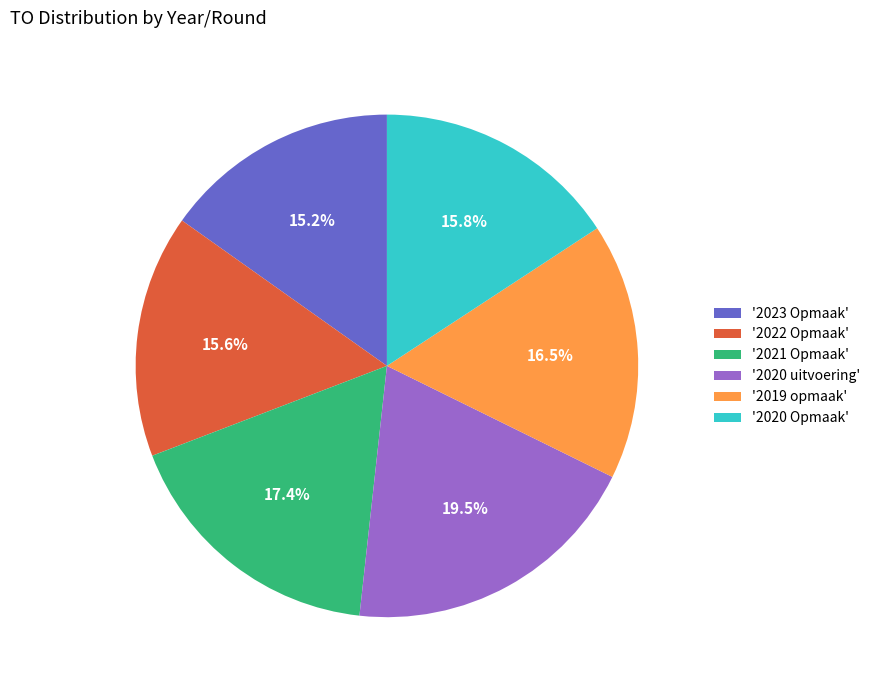

Does '2021 Opmaak' represent more than half of the total?

No